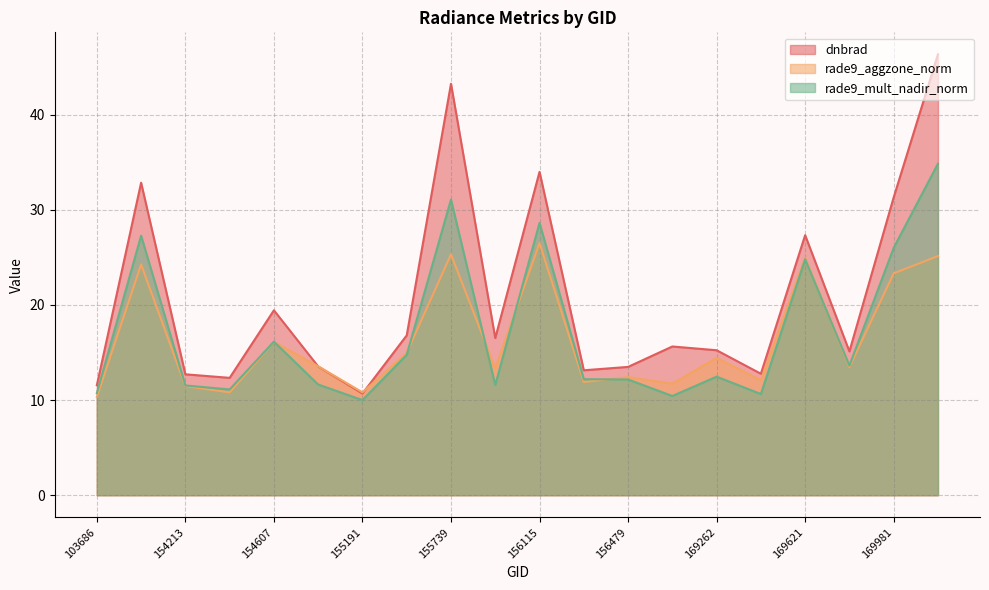

Is it true that rade9_aggzone_norm equals 11.9 at 156294?

True